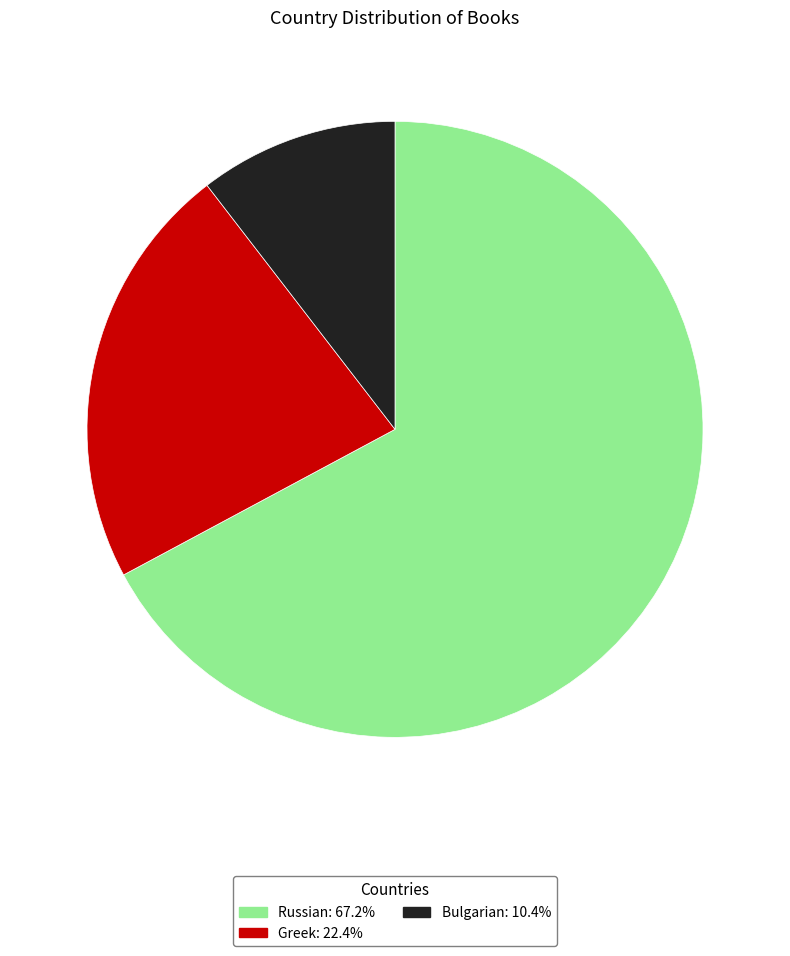

Is there any slice that represents more than half of the pie?

Yes